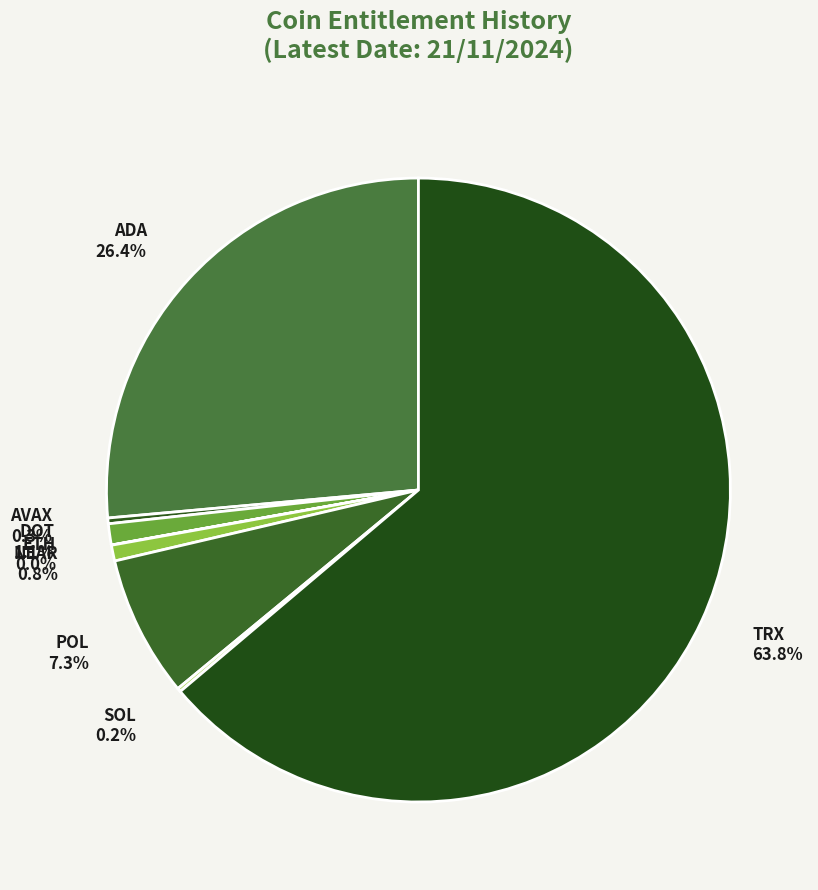

What percentage is NOT represented by POL?

92.7%